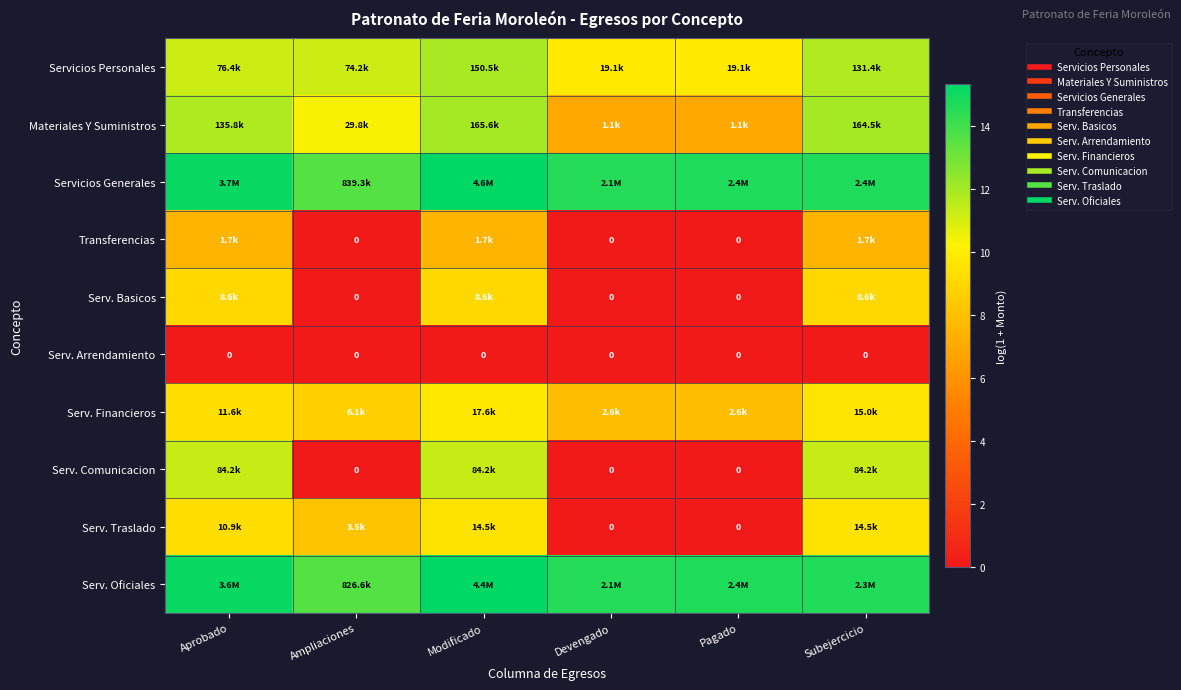

The value of Servicios Personales at Pagado is 9.9. True or false?

True